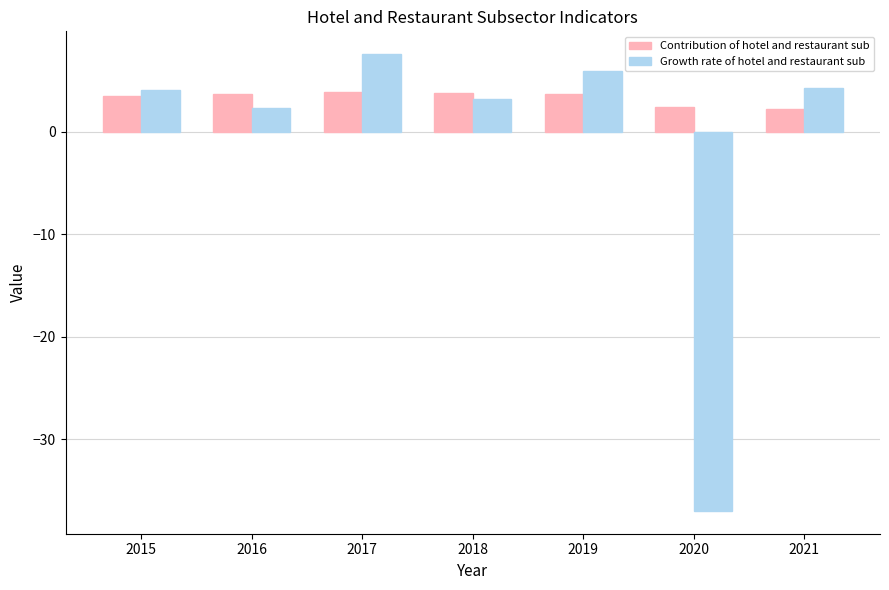

Are the bars horizontal?

No